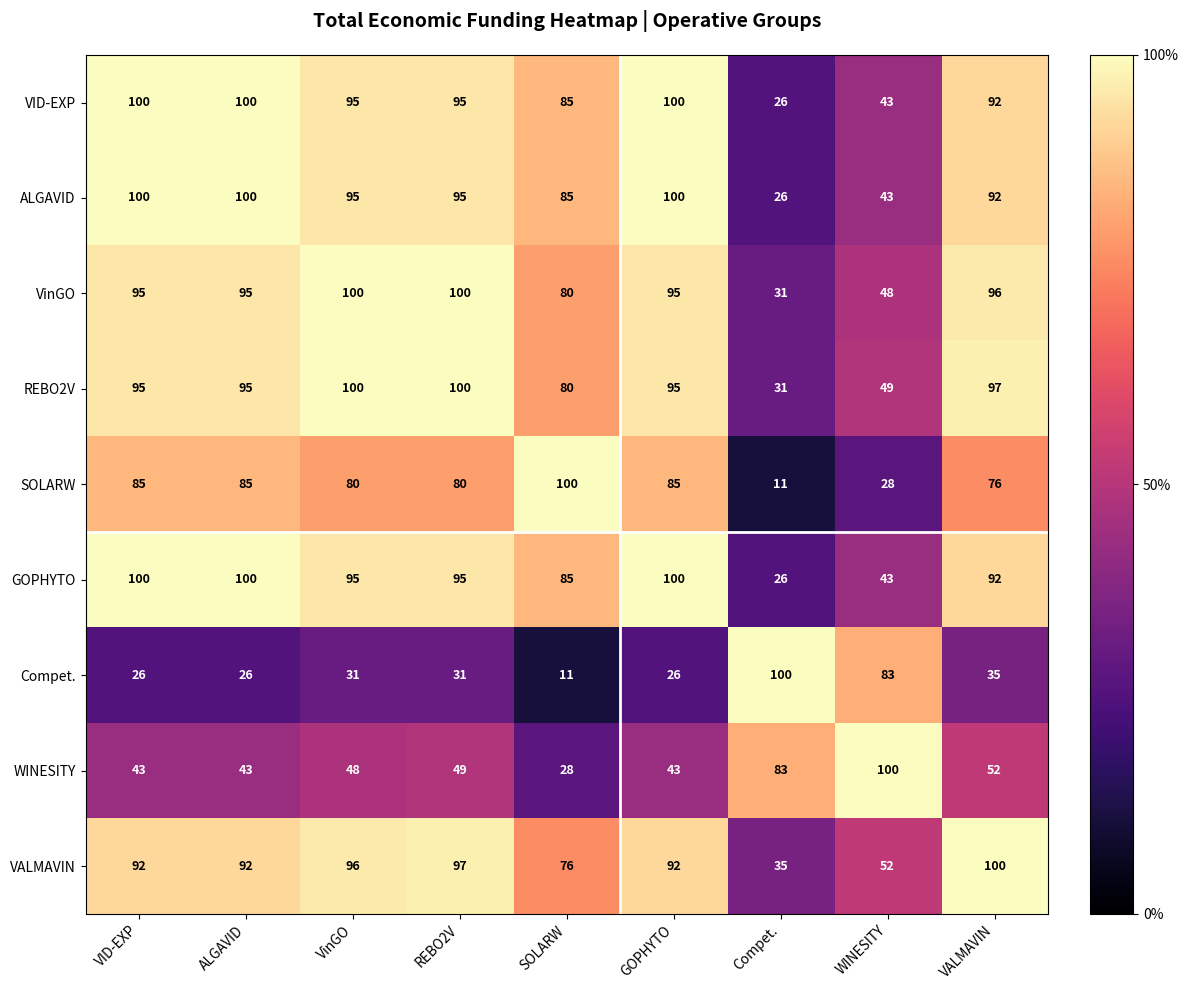

At how many categories does at least one series exceed 41?

9